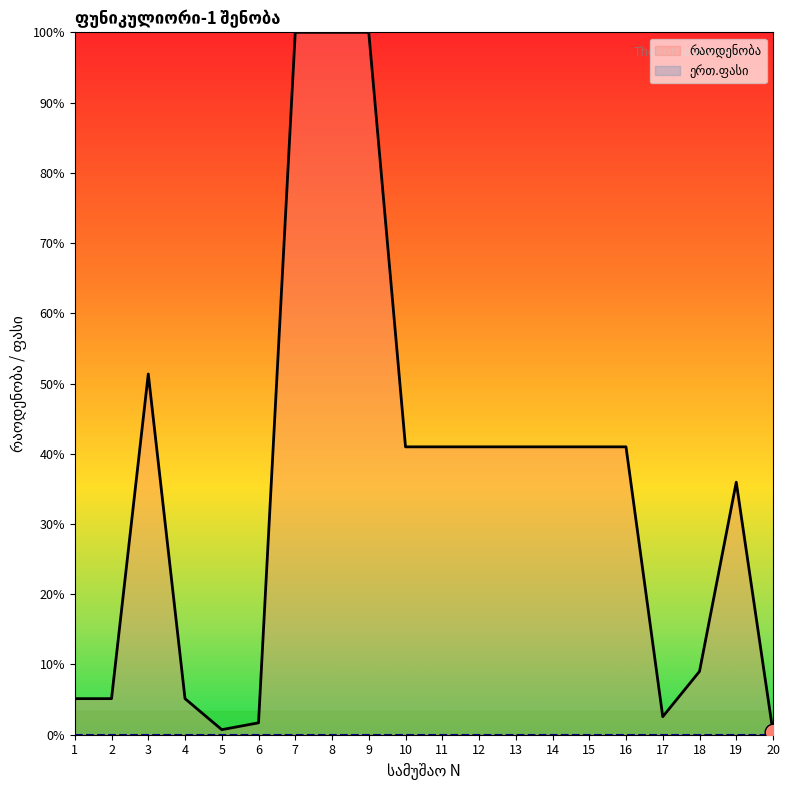

Reading right to left, transcribe all the data shown in this chart.

20=0.2	19=16.2	18=4.1	17=1.2	16=18.4	15=18.4	14=18.4	13=18.4	12=18.4	11=18.4	10=18.4	9=45.0	8=45.0	7=45.0	6=0.8	5=0.3	4=2.3	3=23.1	2=2.3	1=2.3